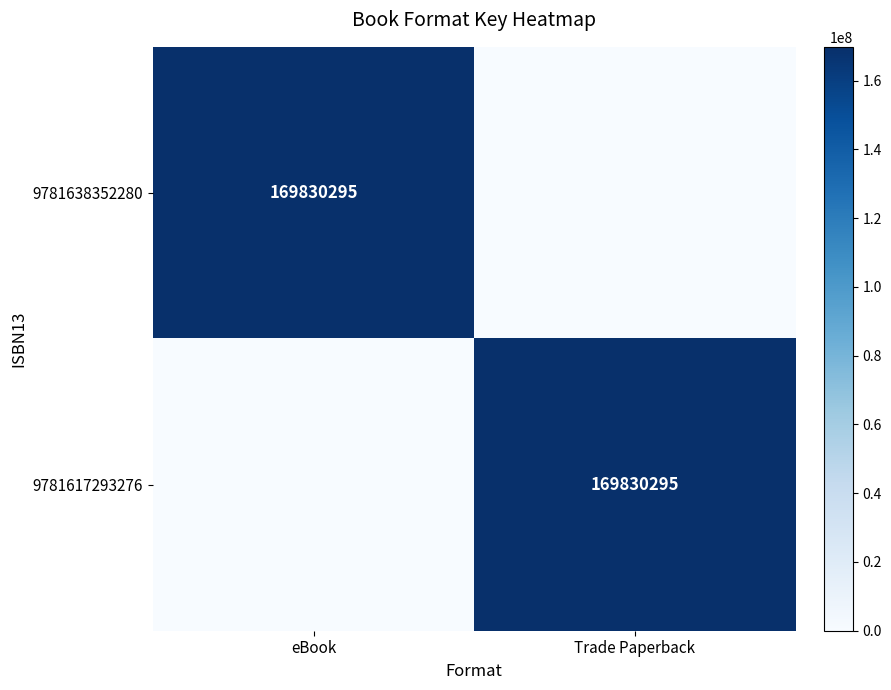

The 9781638352280 series shows 293343512 at eBook. True or false?

False